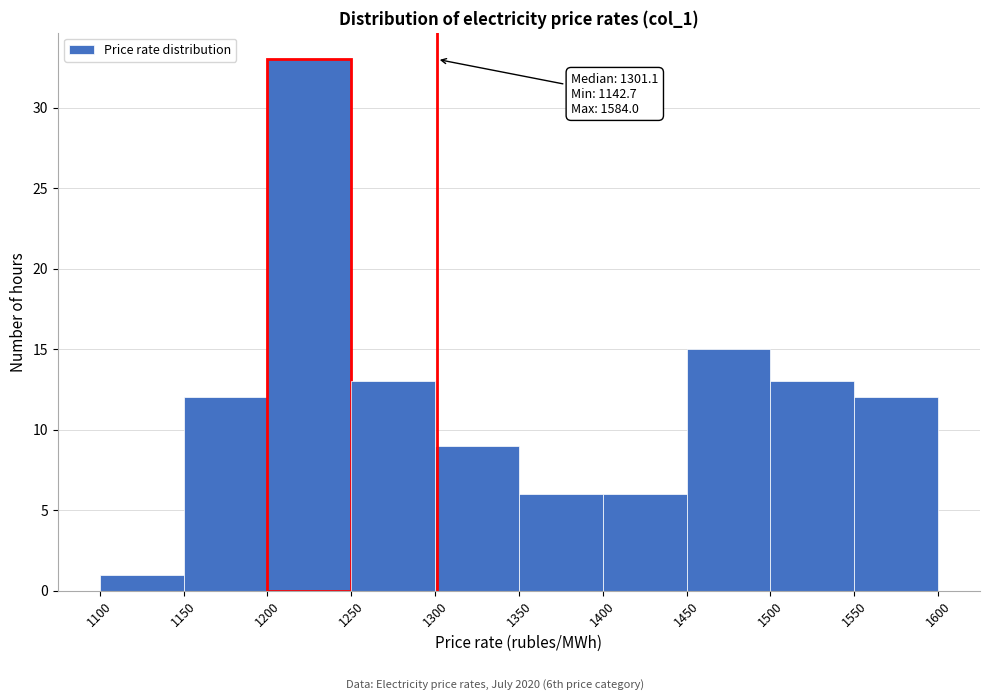

Which range on the x-axis has the tallest bar?

1200 to 1250